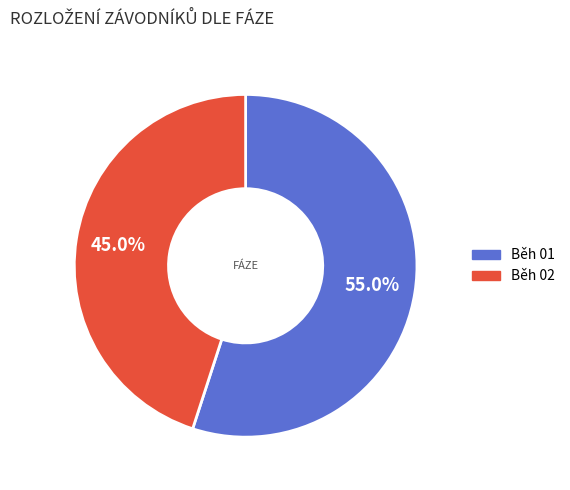

Rank the categories by value from highest to lowest.

Běh 01, Běh 02